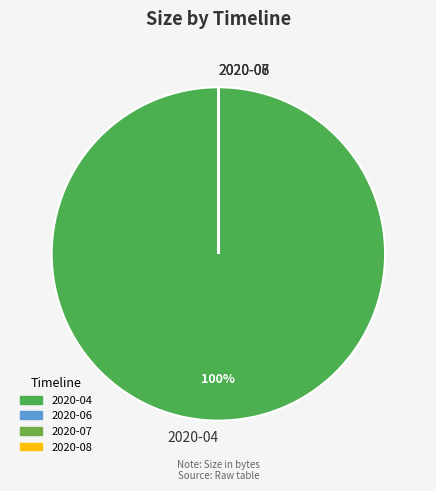

Which slice is the largest?

2020-04